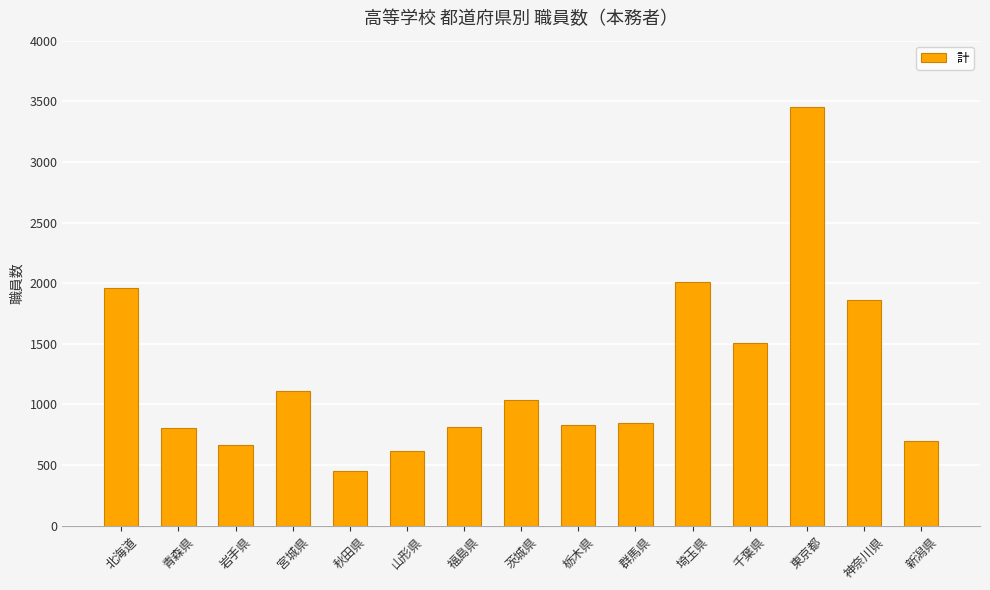

Where is the data nearest to the value 1955?

北海道